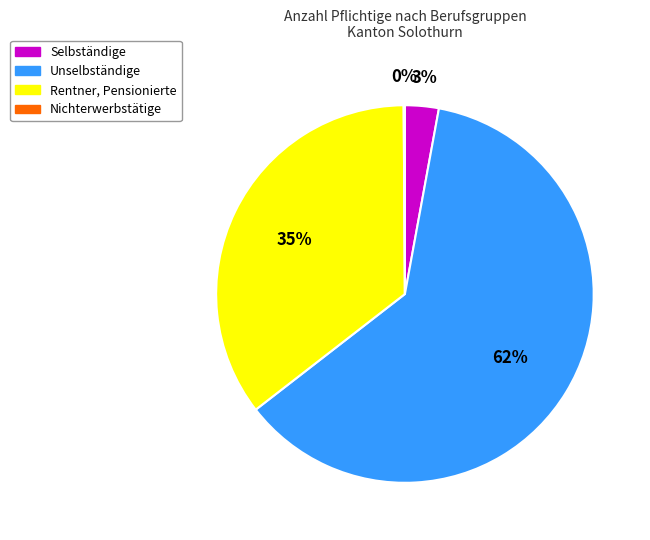

Is it true that Selbständige is 3% of the pie?

True